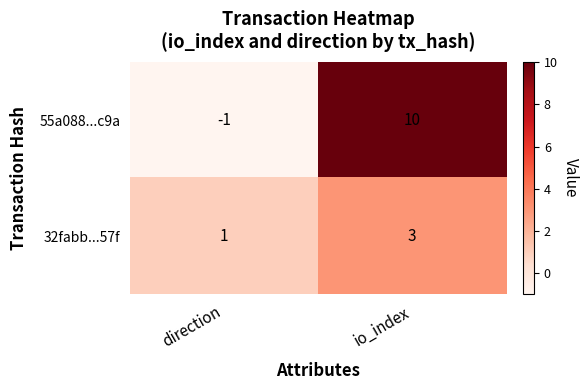

Where is 32fabb...57f nearest to the value 2?

direction